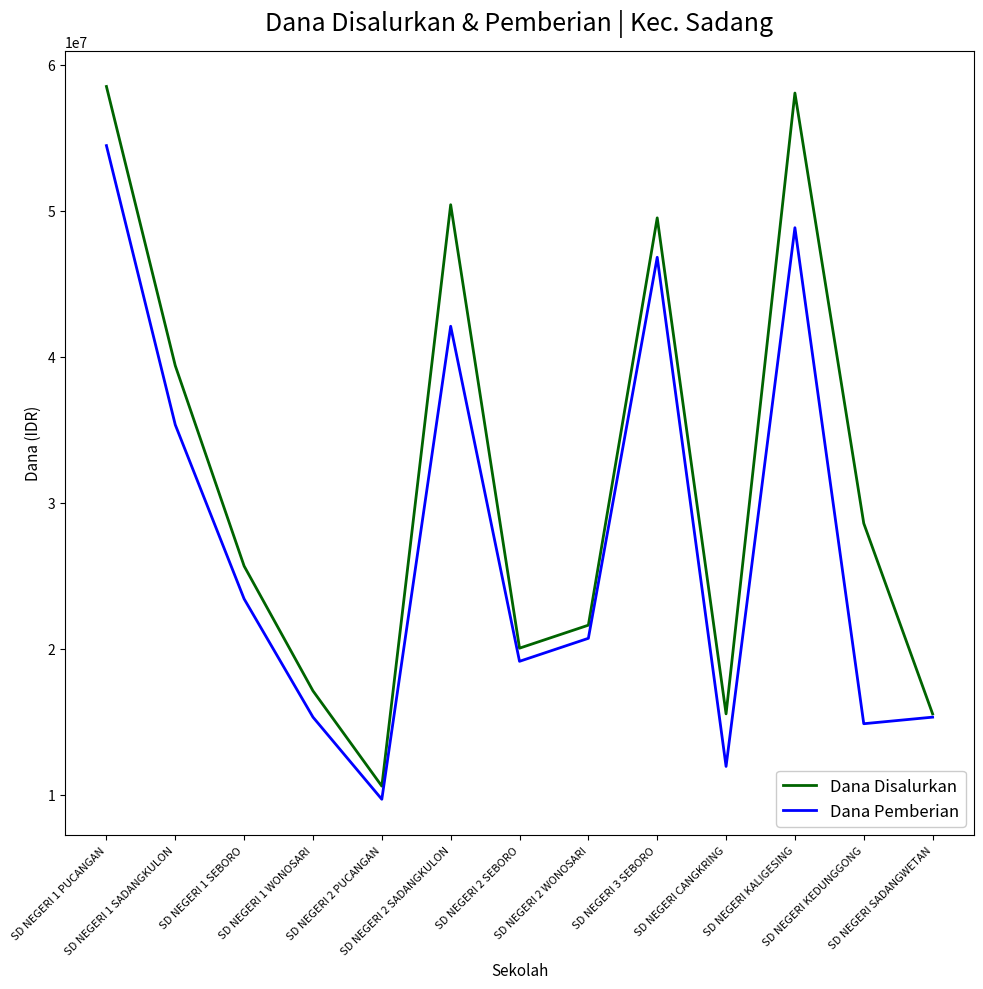

At how many categories does at least one series exceed 23587027?

7